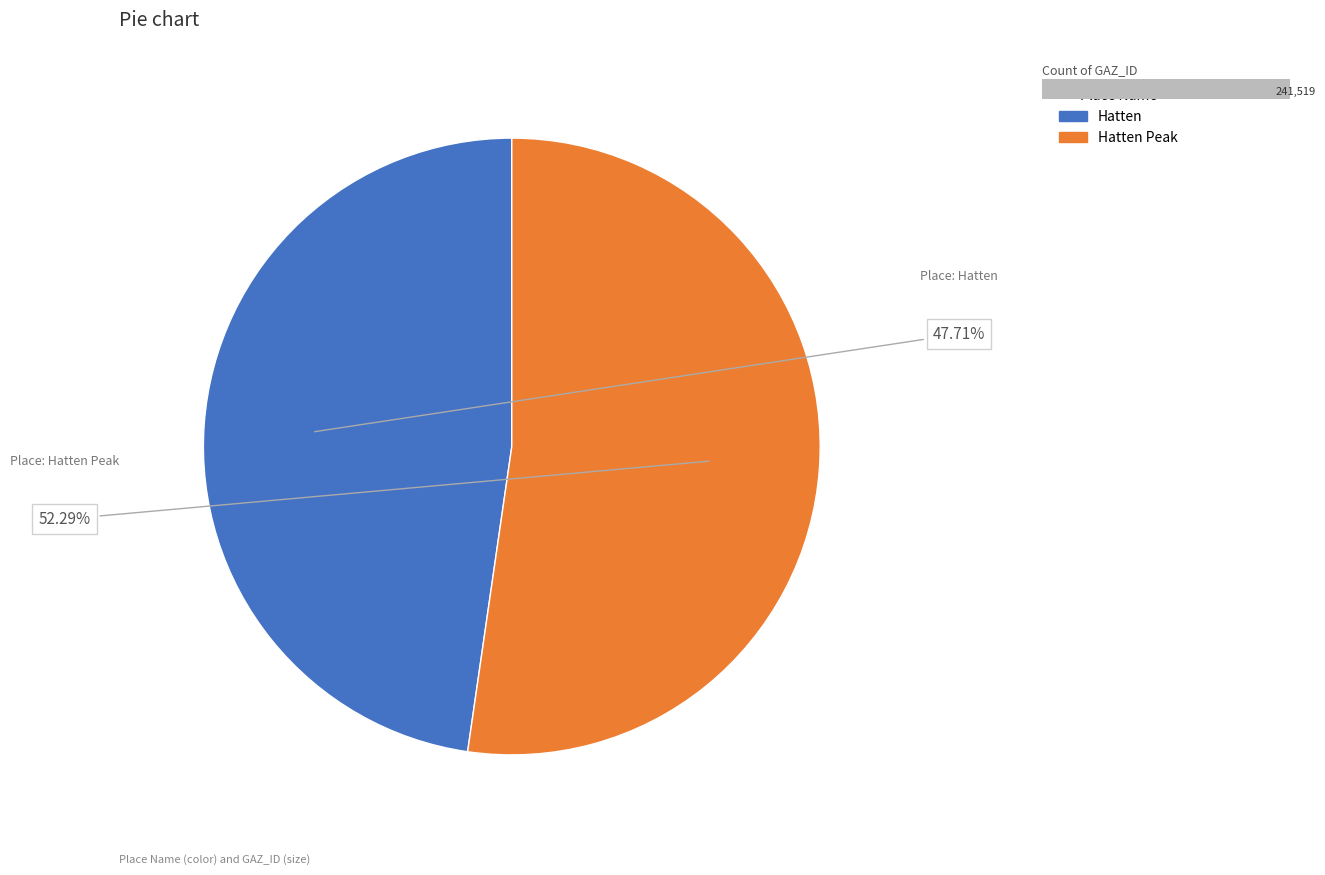

Which category has the smallest portion of the pie?

Hatten